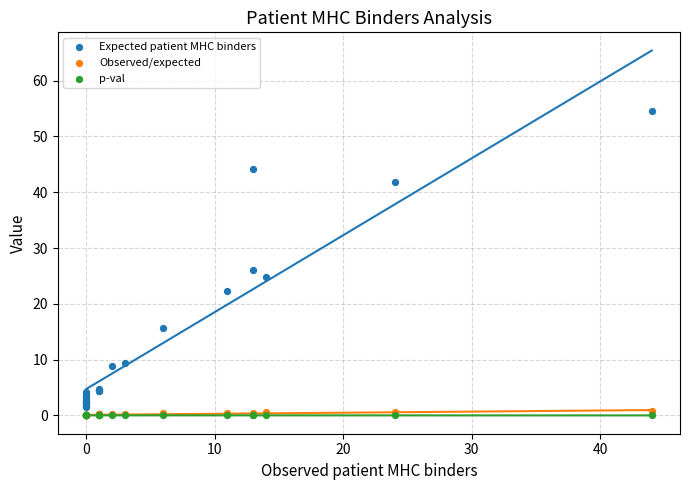

Across all series, what Y value is closest to 27?

26.1